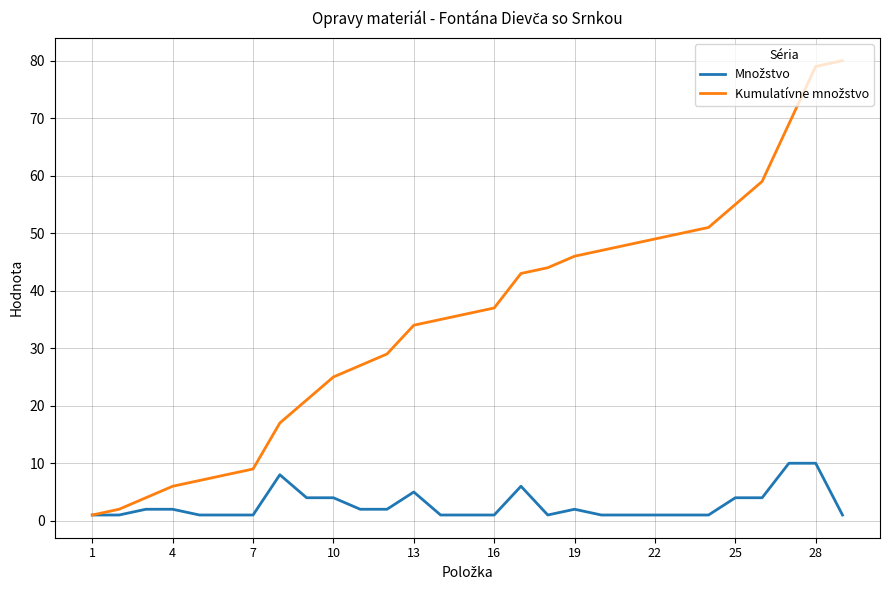

What is the greatest value displayed?

80